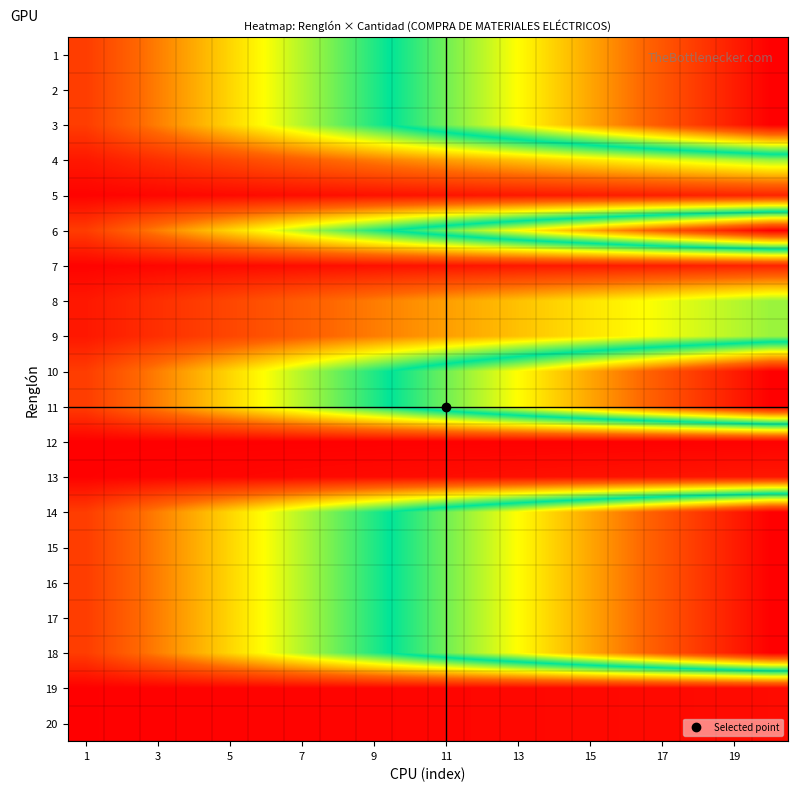

List the series in order of their peak value, lowest first.

12, 19, 20, 13, 5, 7, 4, 8, 9, 1, 2, 3, 6, 10, 11, 14, 15, 16, 17, 18